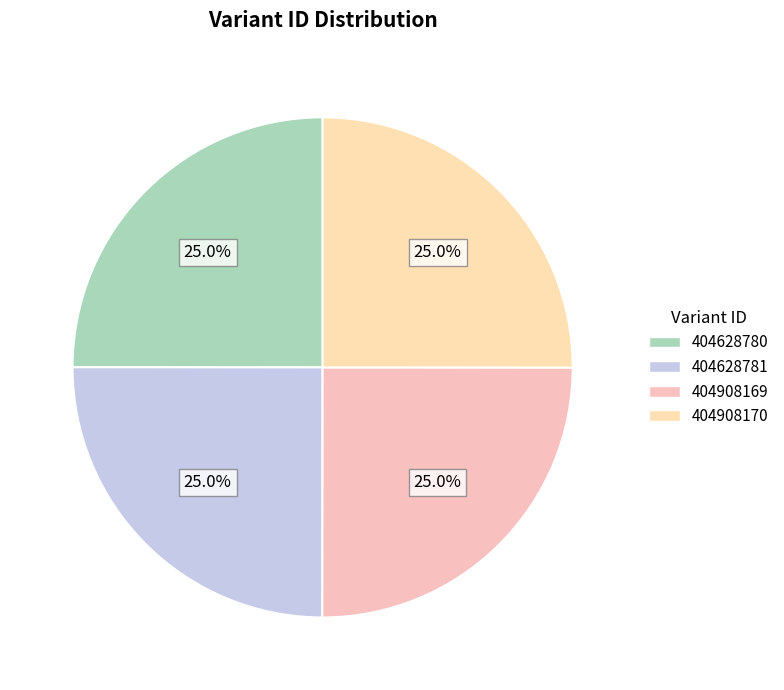

To the nearest percent, what is the average slice percentage?

25%